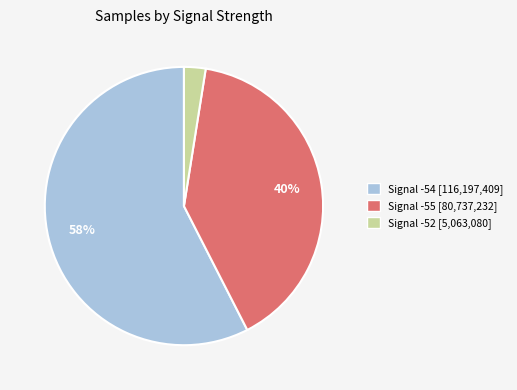

Does any single category account for the majority?

Yes